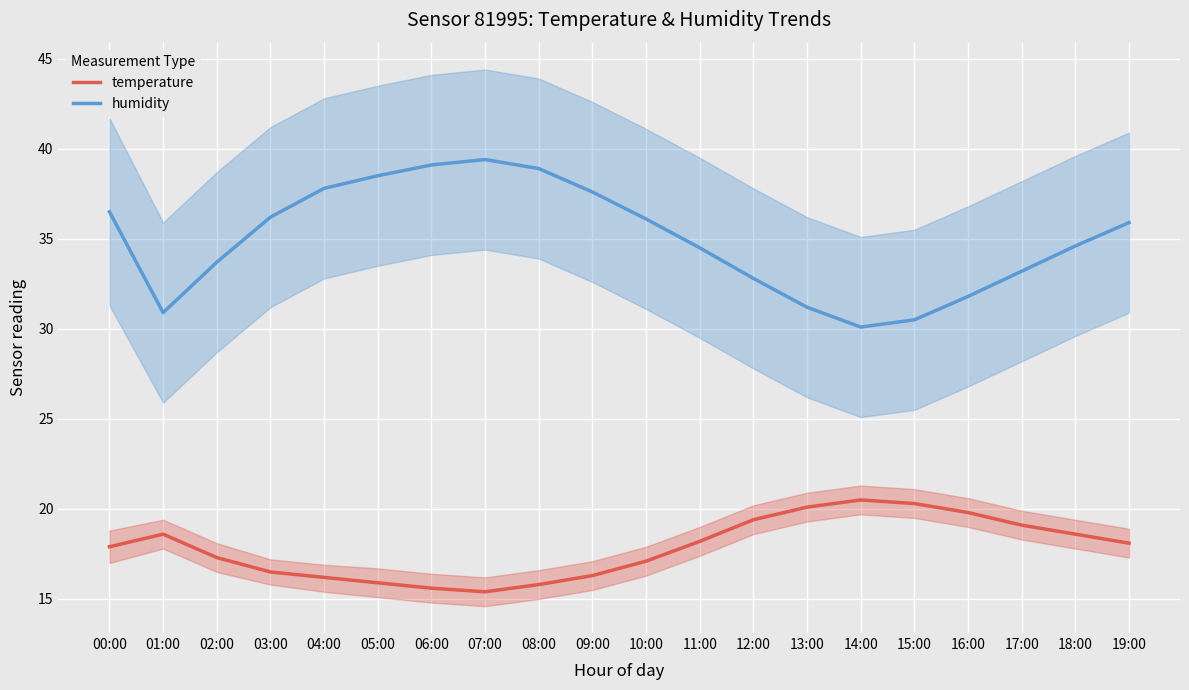

What is the greatest value displayed?

39.4